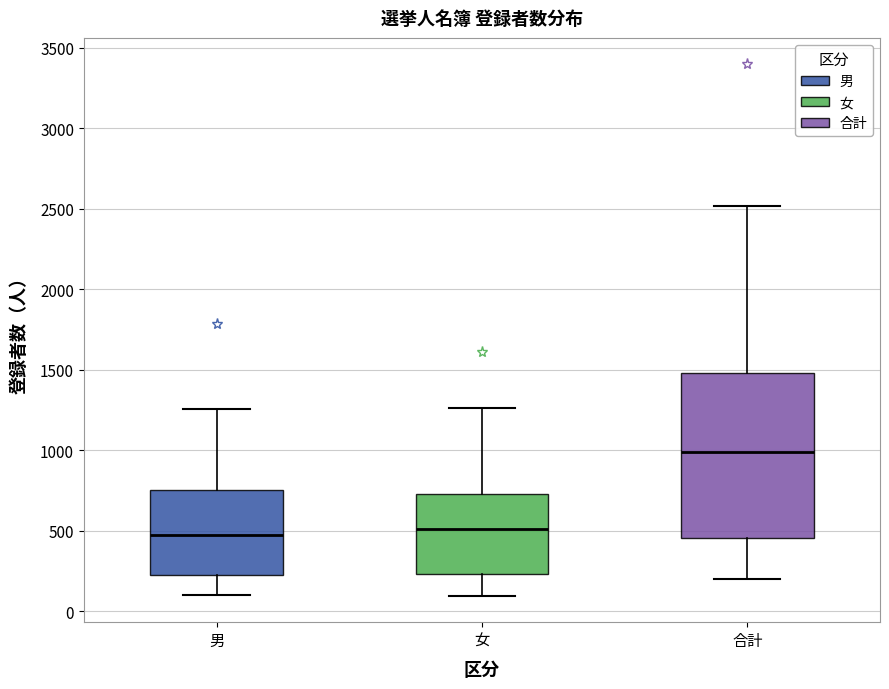

Which box's median line is the highest?

合計